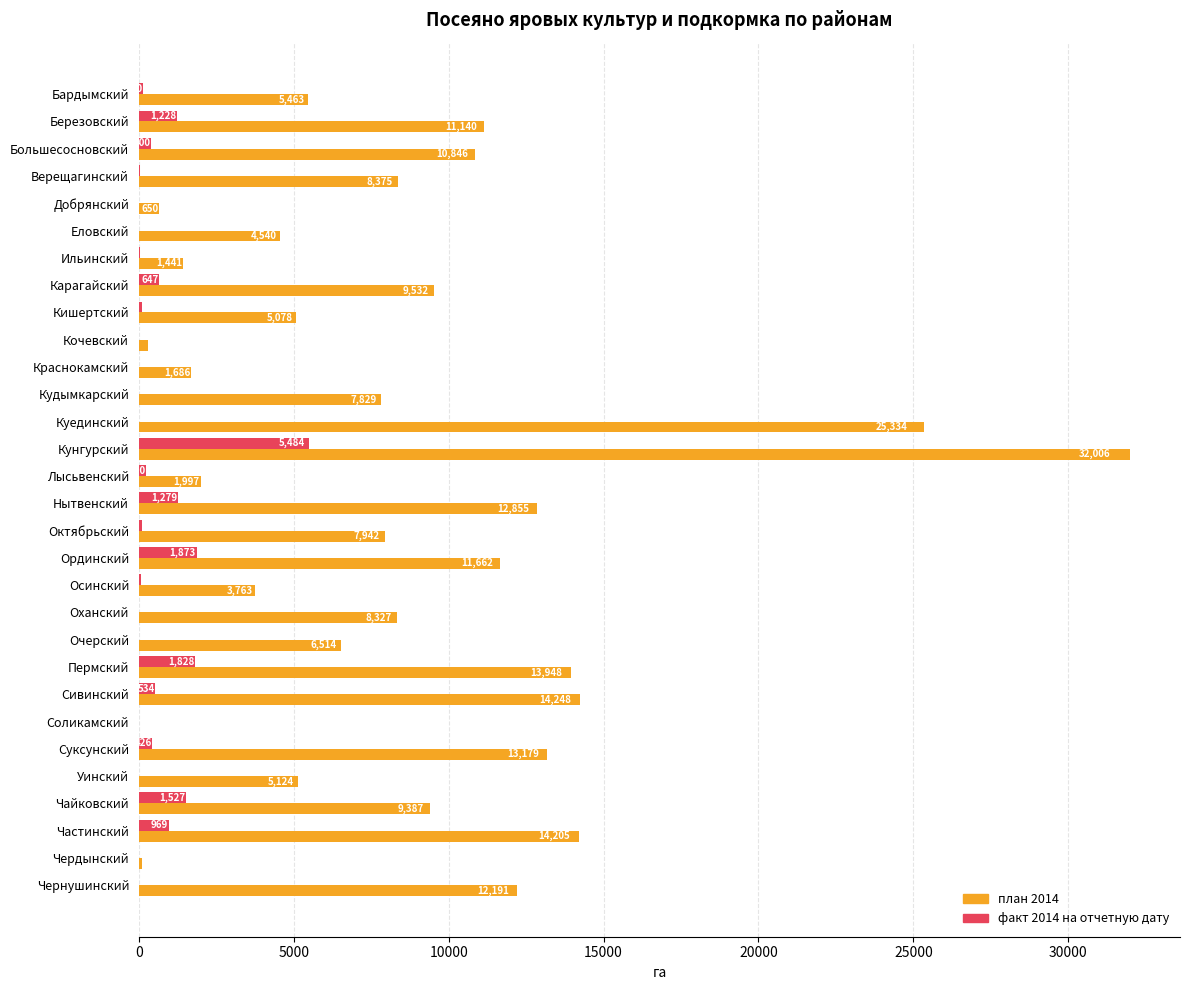

Read the факт 2014 на отчетную дату value at Ординский, to the nearest 100.

1900